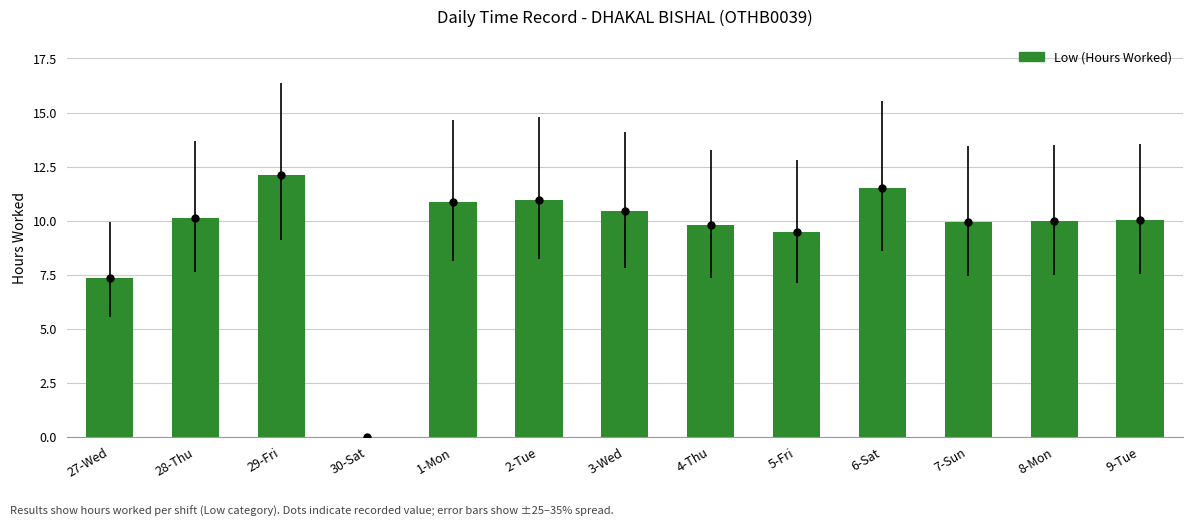

What value does the data have at 4-Thu?

9.8